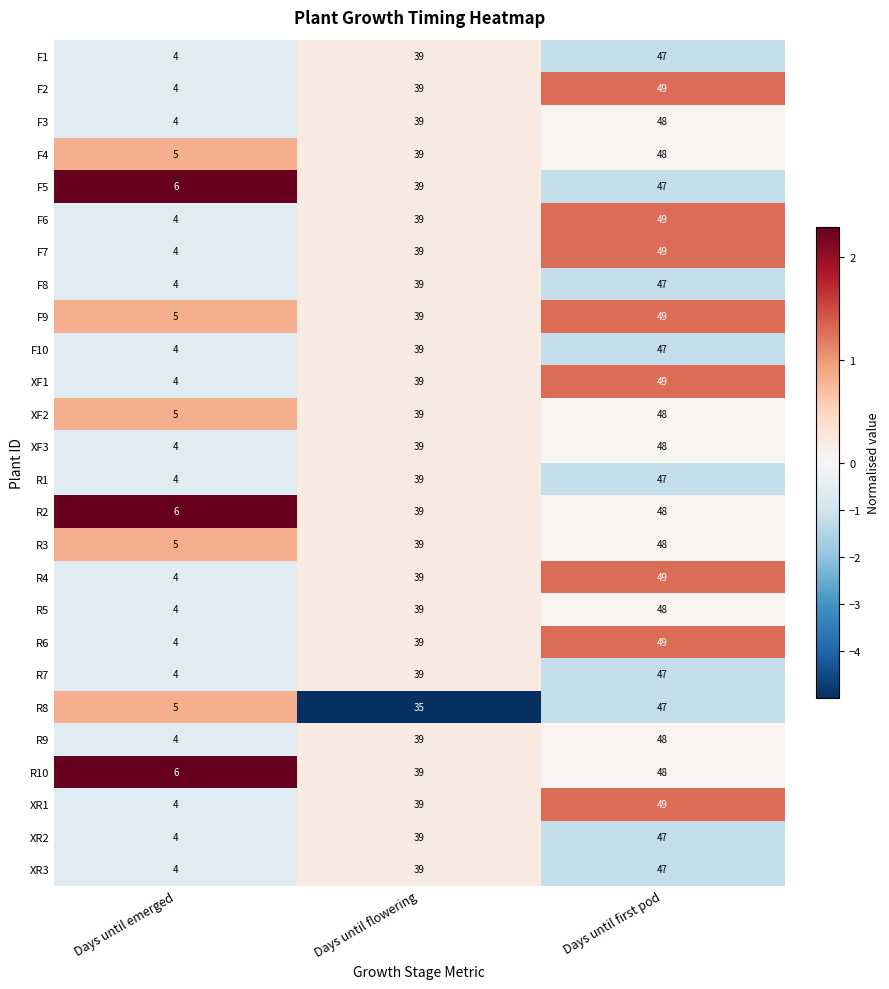

Is it true that XF3 equals 39 at Days until flowering?

True